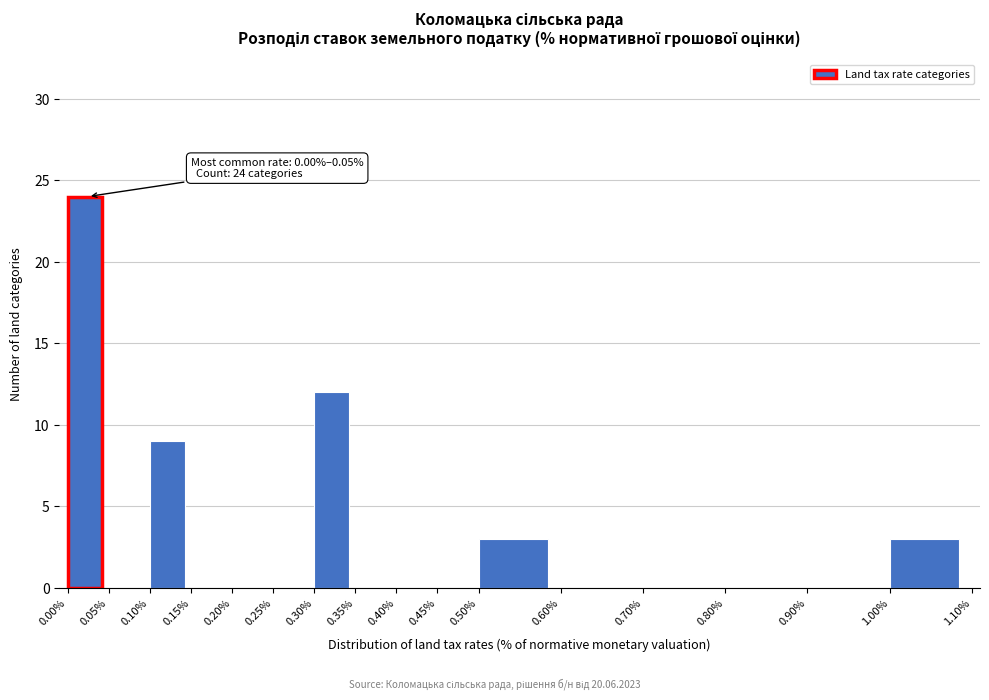

Over which range of the x-axis is the bar tallest?

0.00% to 0.05%